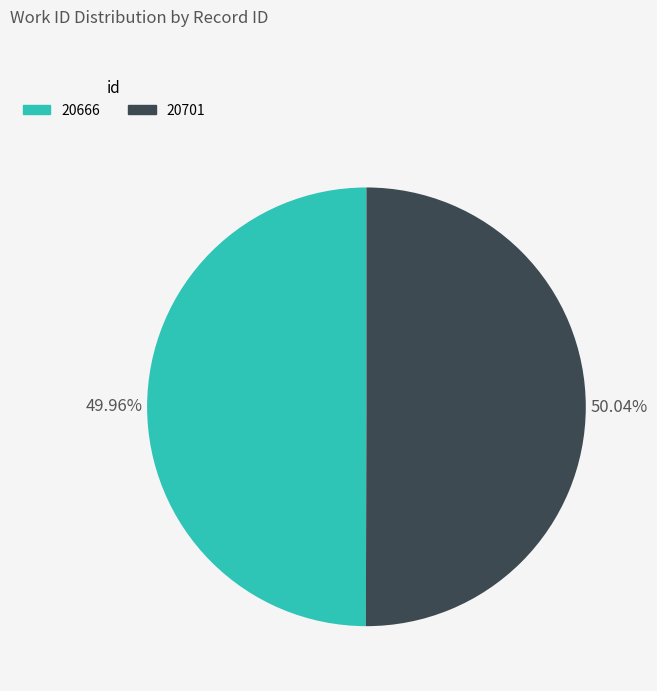

Combined, do 20666 and 20701 account for over 50%?

Yes